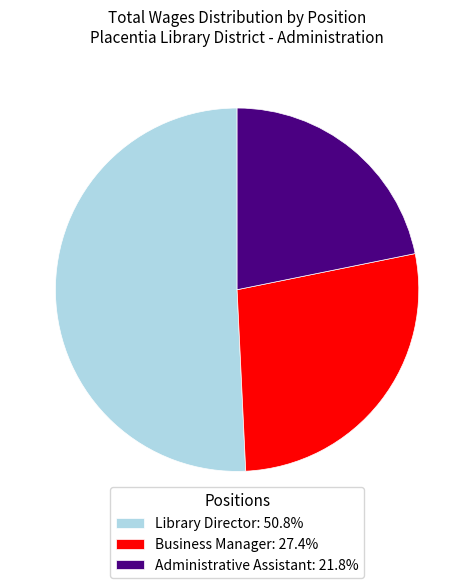

Count the number of slices in the pie.

3